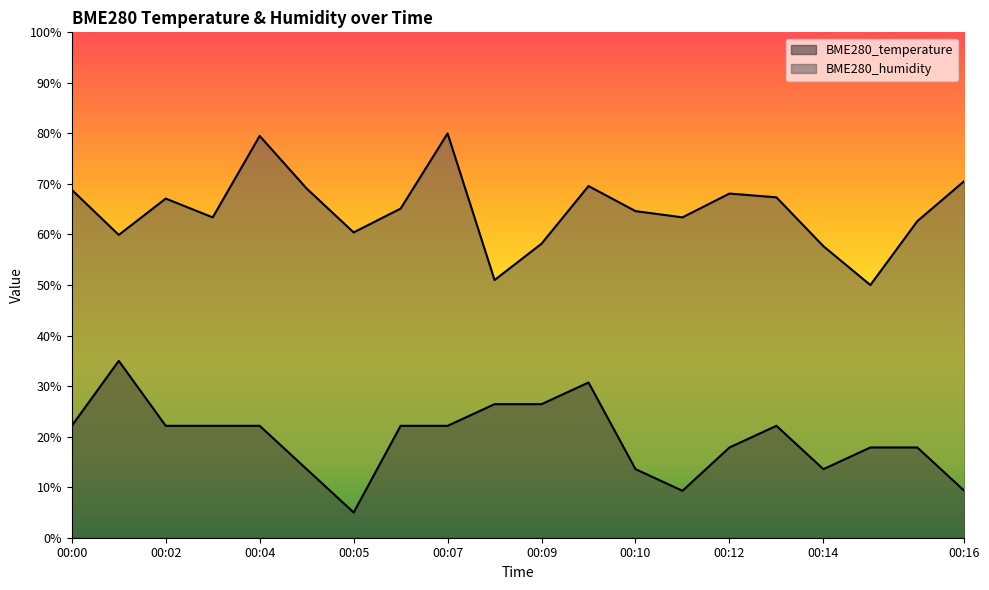

How many categories are shown in the chart?

20